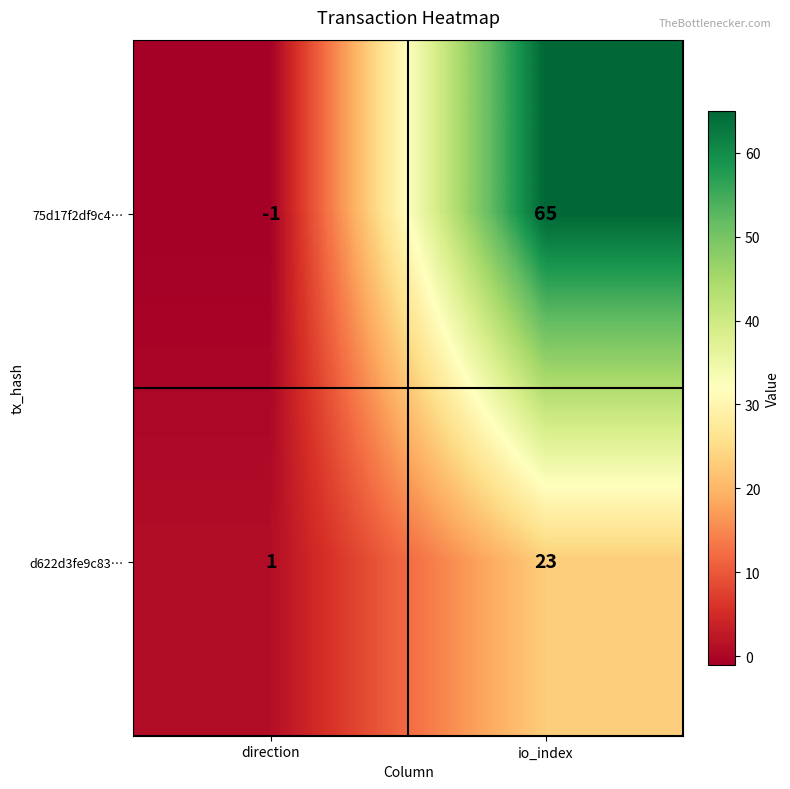

Reading left to right, transcribe all the data shown in this chart.

75d17f2df9c4…: -1	65
d622d3fe9c83…: 1	23